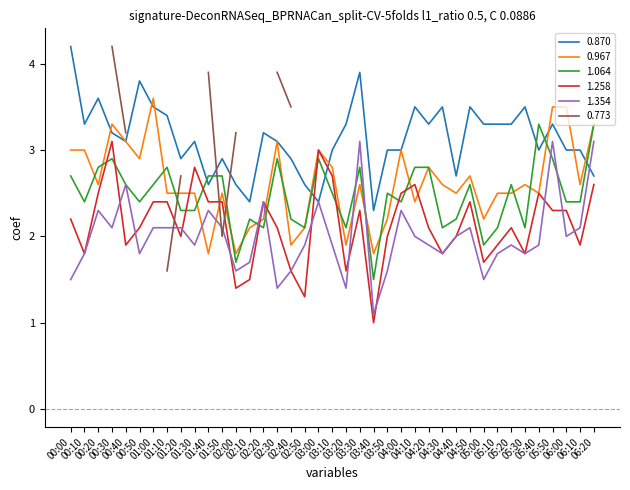

How many intersections are there between 1.064 and 0.967?

18